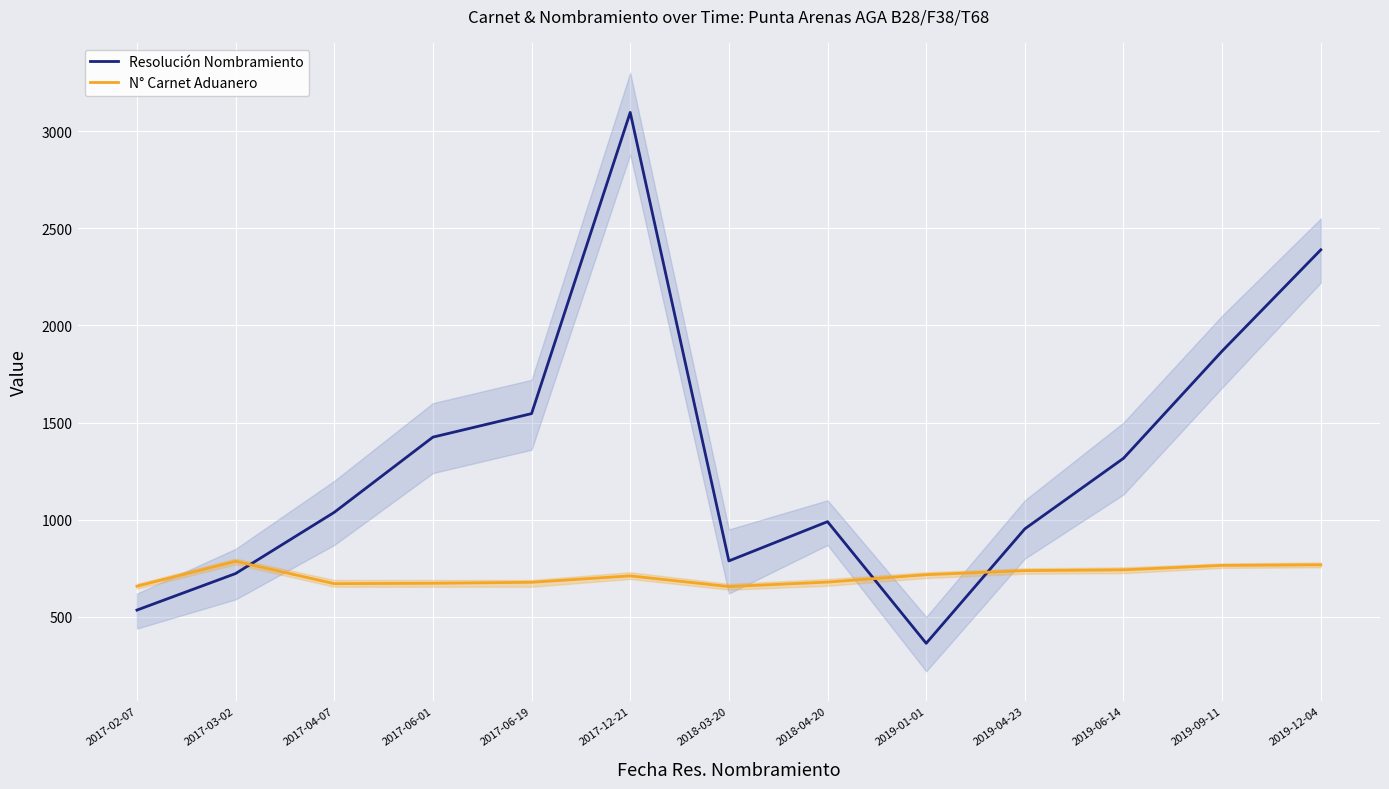

Where is Resolución Nombramiento nearest to the value 1730?

2019-09-11